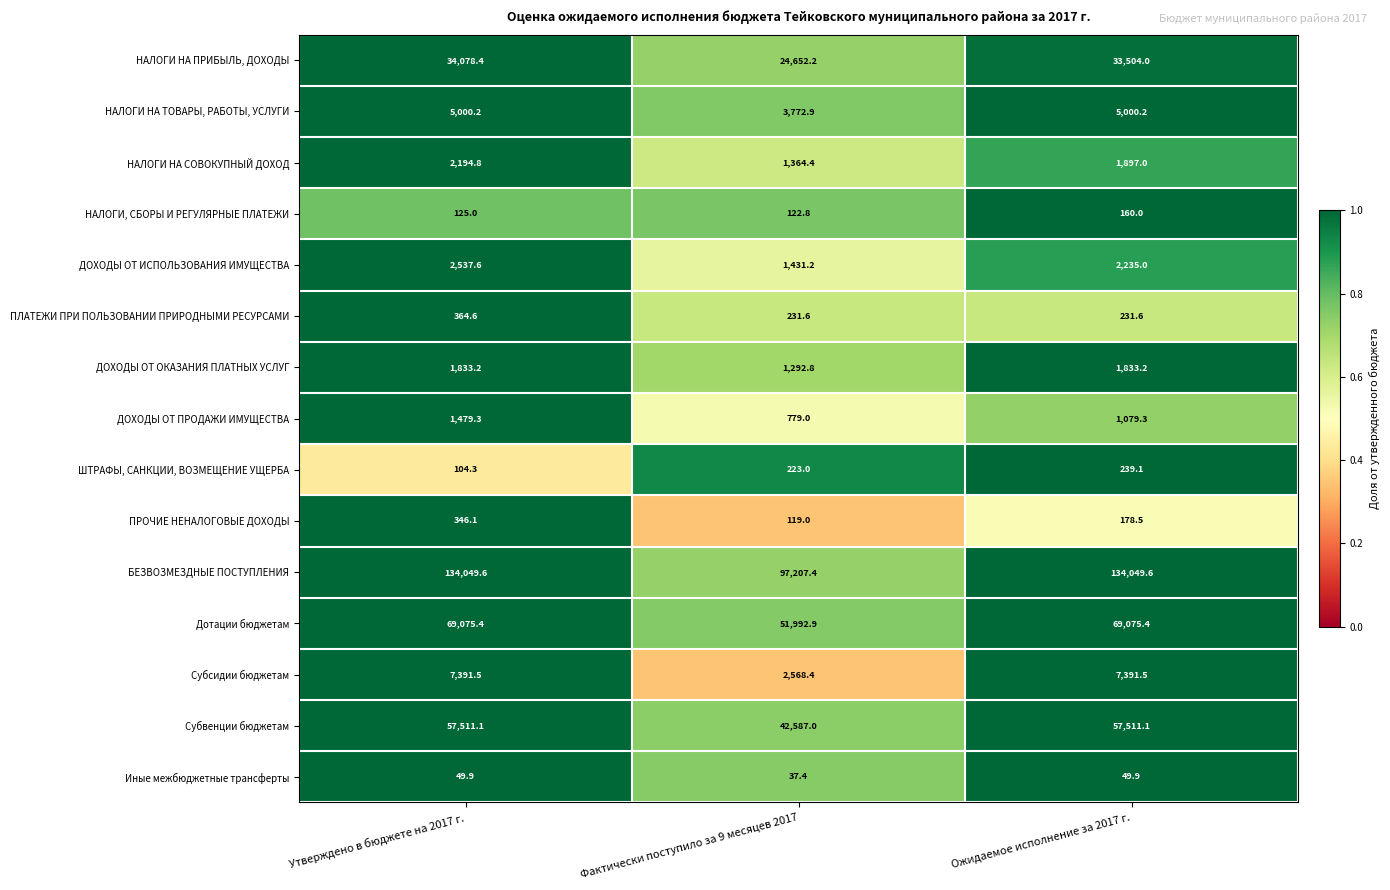

What is the greatest value displayed?

134049.6